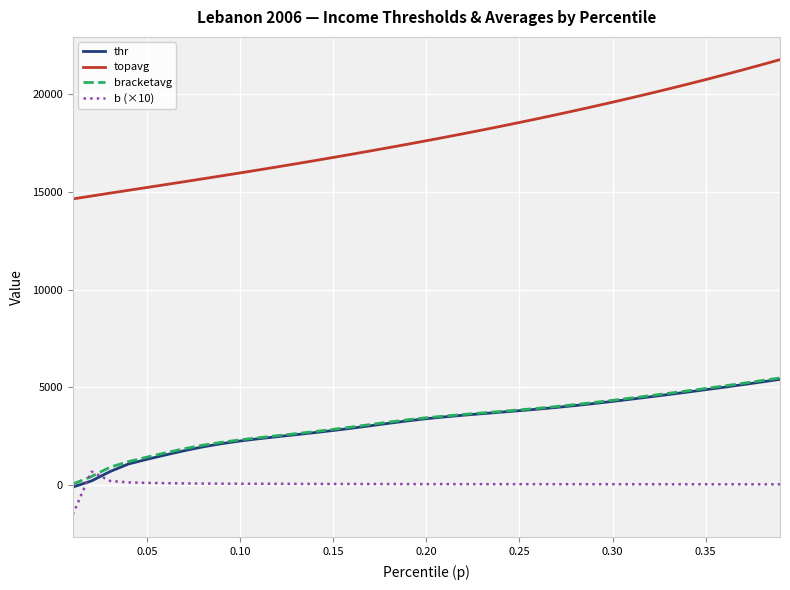

What is the greatest value displayed?

21777.1